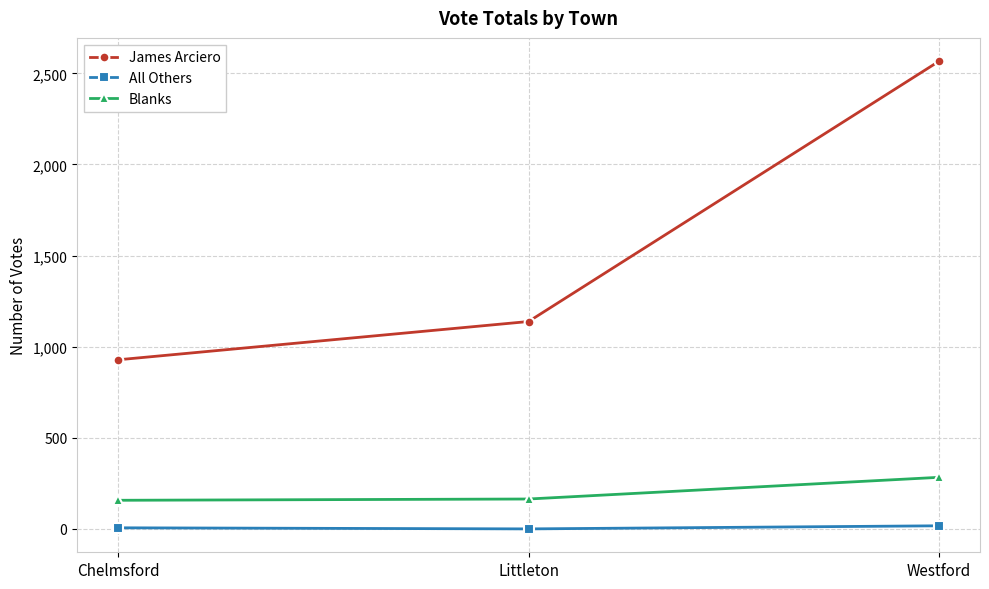

At how many categories does at least one series exceed 531?

3